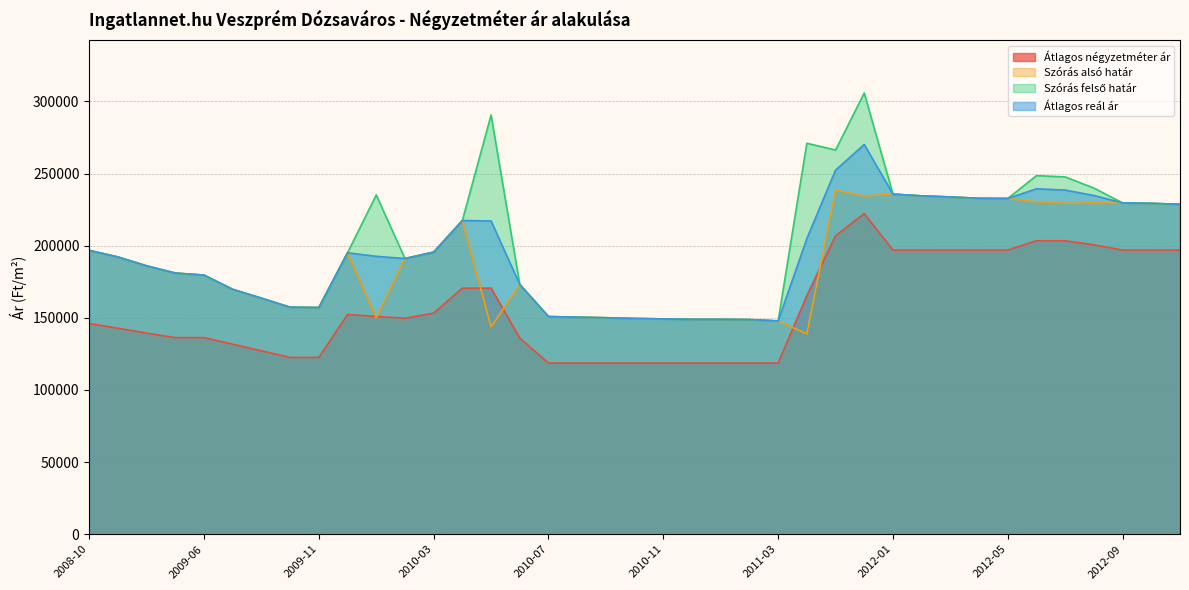

What is the value of the Átlagos négyzetméter ár point at the 18th from the left?

118627